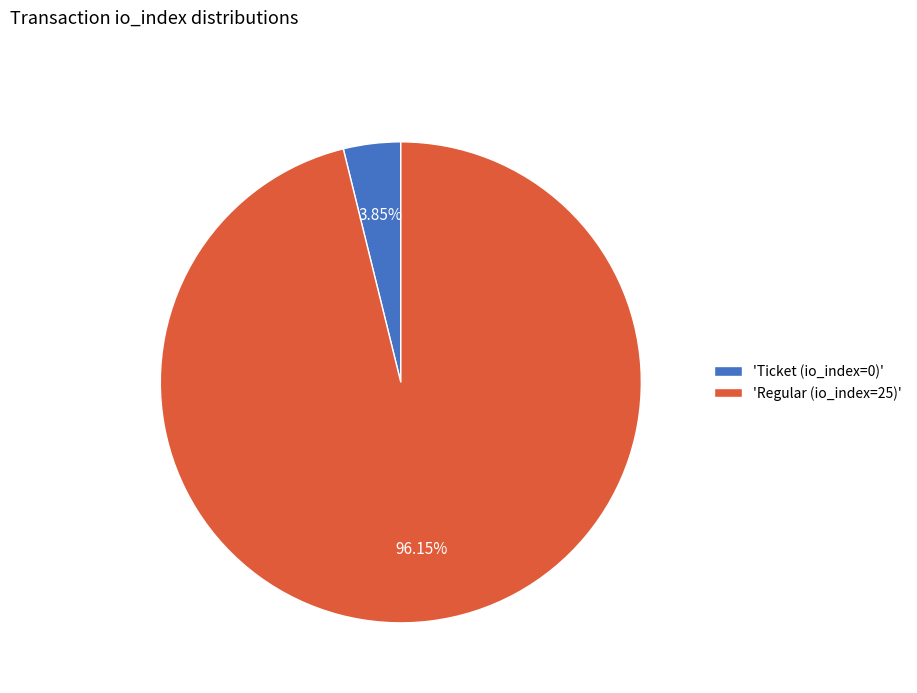

Rank the categories by value from lowest to highest.

'Ticket (io_index=0)', 'Regular (io_index=25)'